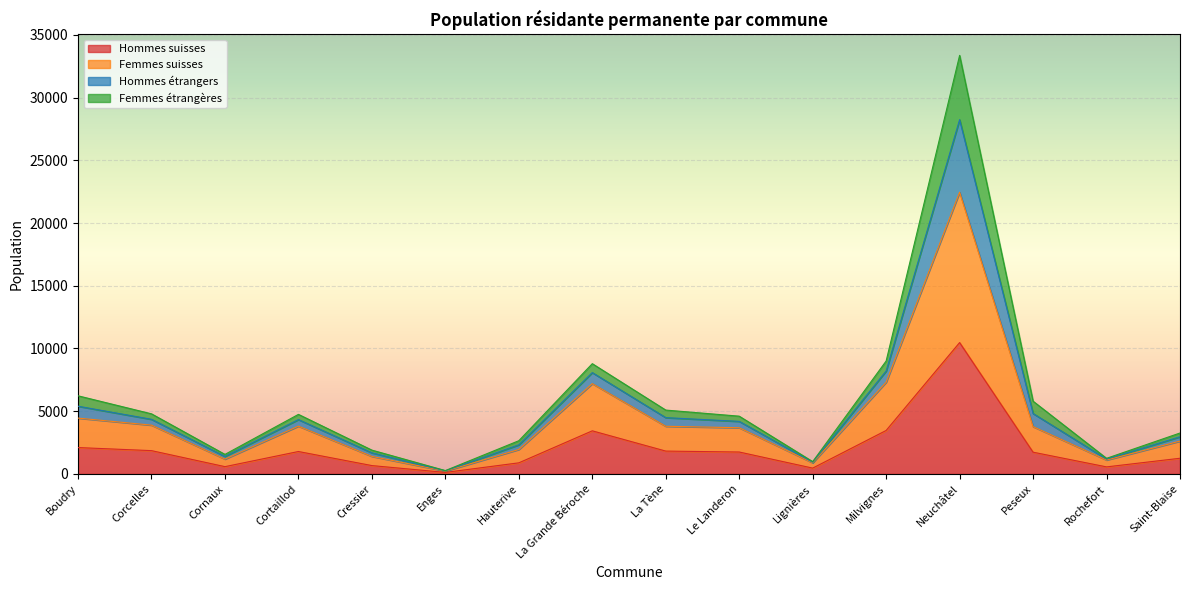

How many lines are shown in the chart?

4